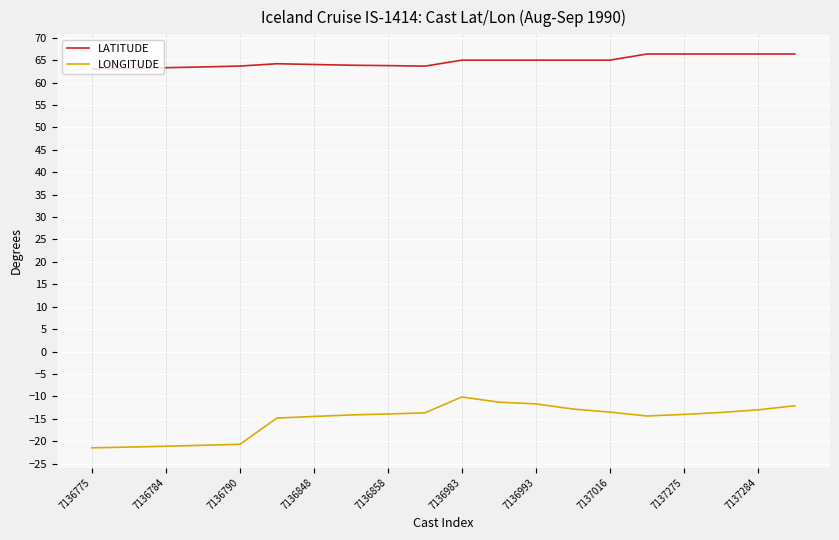

List the series in order of their peak value, lowest first.

LONGITUDE, LATITUDE